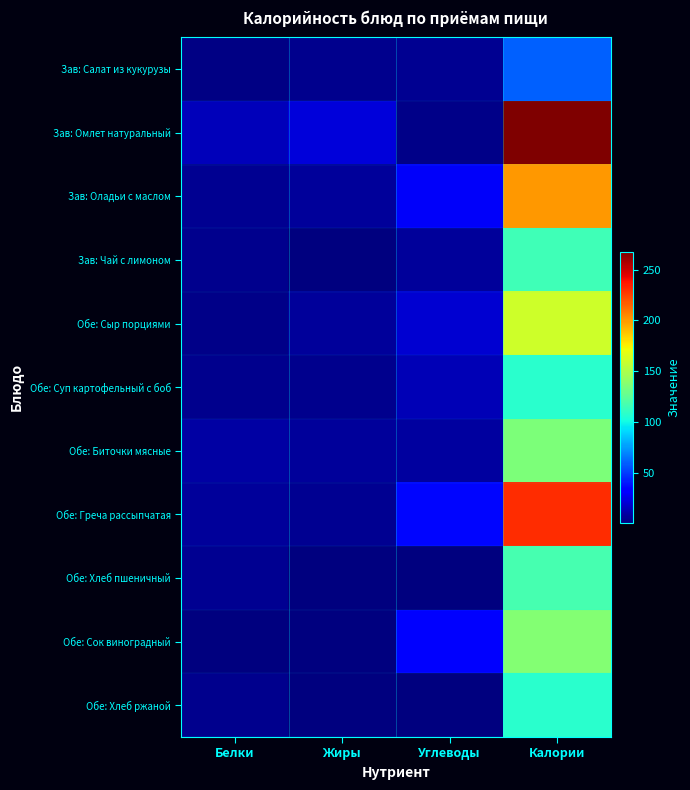

What is the greatest value displayed?

267.9